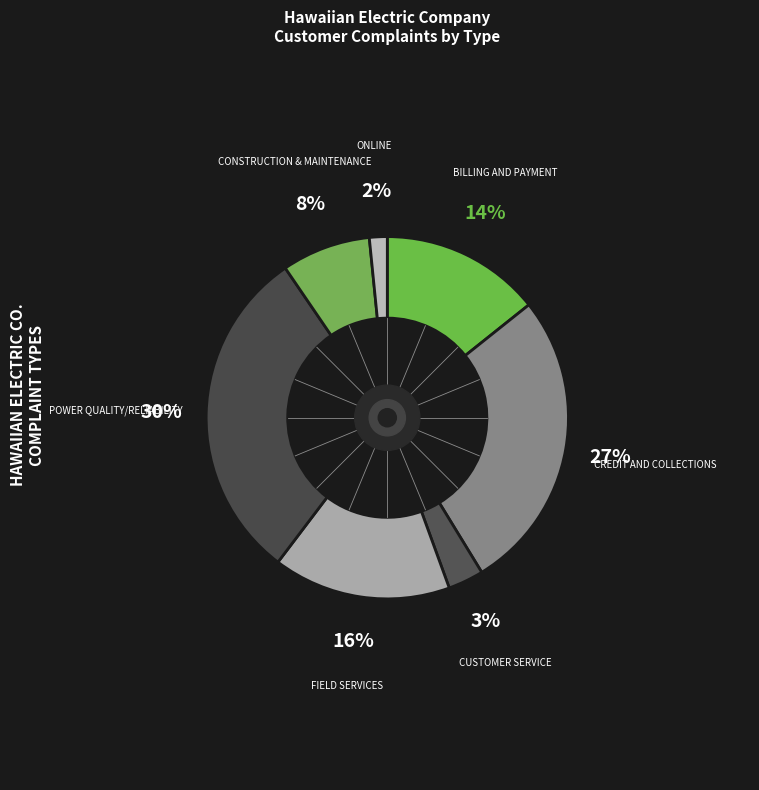

Rank the categories by value from lowest to highest.

Online, Customer Service, Construction & Maintenance, Billing and Payment, Field Services, Credit and Collections, Power Quality/Reliability